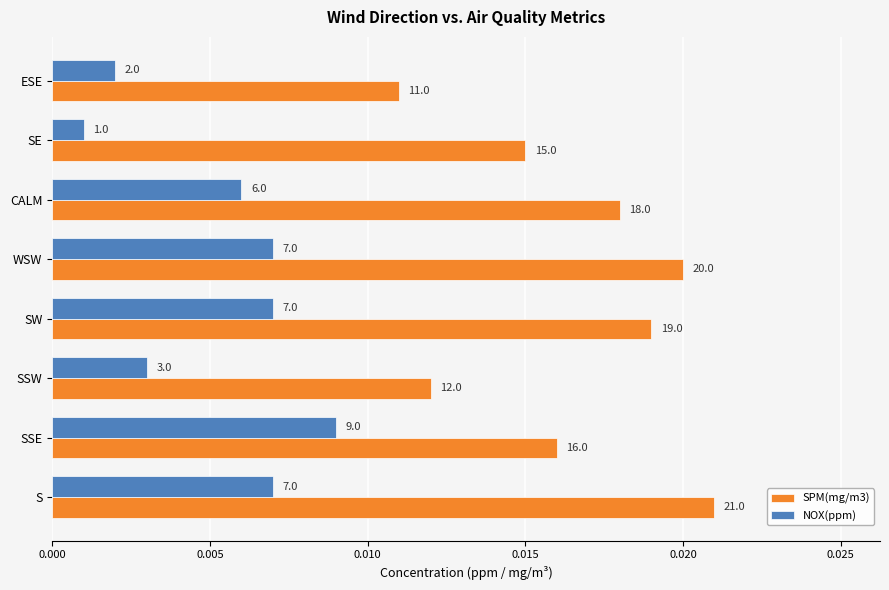

Rank the series by their maximum value, from lowest to highest.

NOX(ppm), SPM(mg/m3)